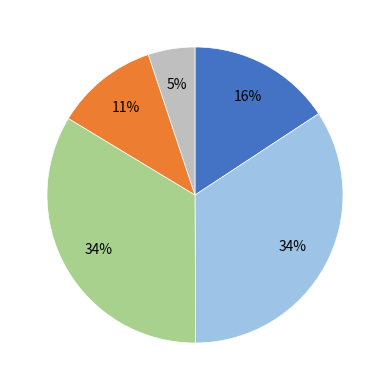

Is there any slice that represents more than half of the pie?

No